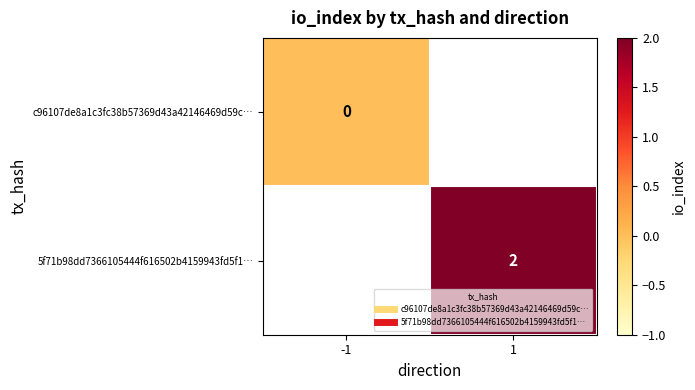

Which label corresponds to the largest value in the chart?

1